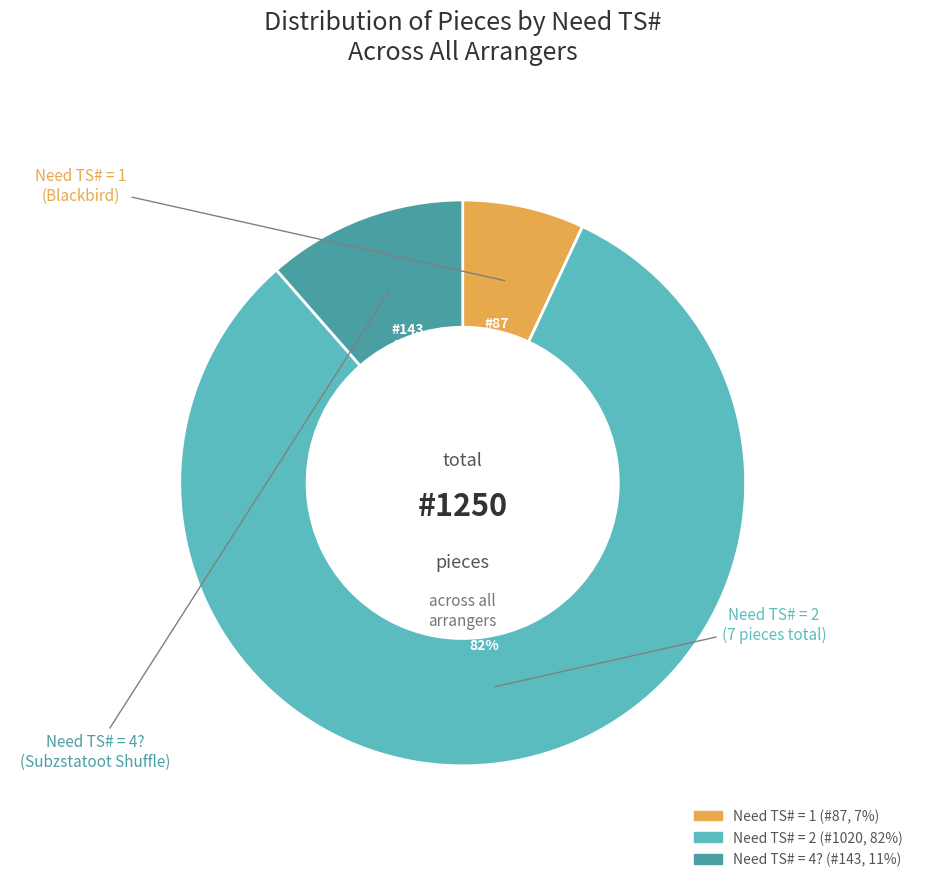

The Need TS# = 4? slice represents 1% of the pie. True or false?

False